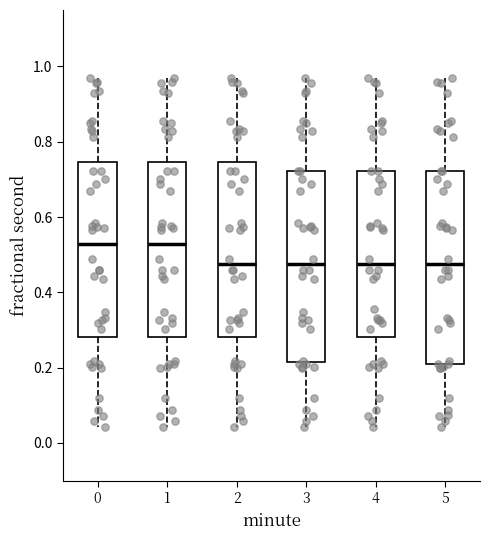

Reading left to right, read every box against the y-axis: the position of its median line, the range the box covers, and the ends of its whiskers. The values are not printed on the chart, so give them approximately, as read against the axis.

0: median 0.52, box 0.28 to 0.74, whiskers 0.04 to 0.96
1: median 0.52, box 0.28 to 0.74, whiskers 0.04 to 0.96
2: median 0.48, box 0.28 to 0.74, whiskers 0.04 to 0.96
3: median 0.48, box 0.22 to 0.72, whiskers 0.04 to 0.96
4: median 0.48, box 0.28 to 0.72, whiskers 0.04 to 0.96
5: median 0.48, box 0.20 to 0.72, whiskers 0.04 to 0.96